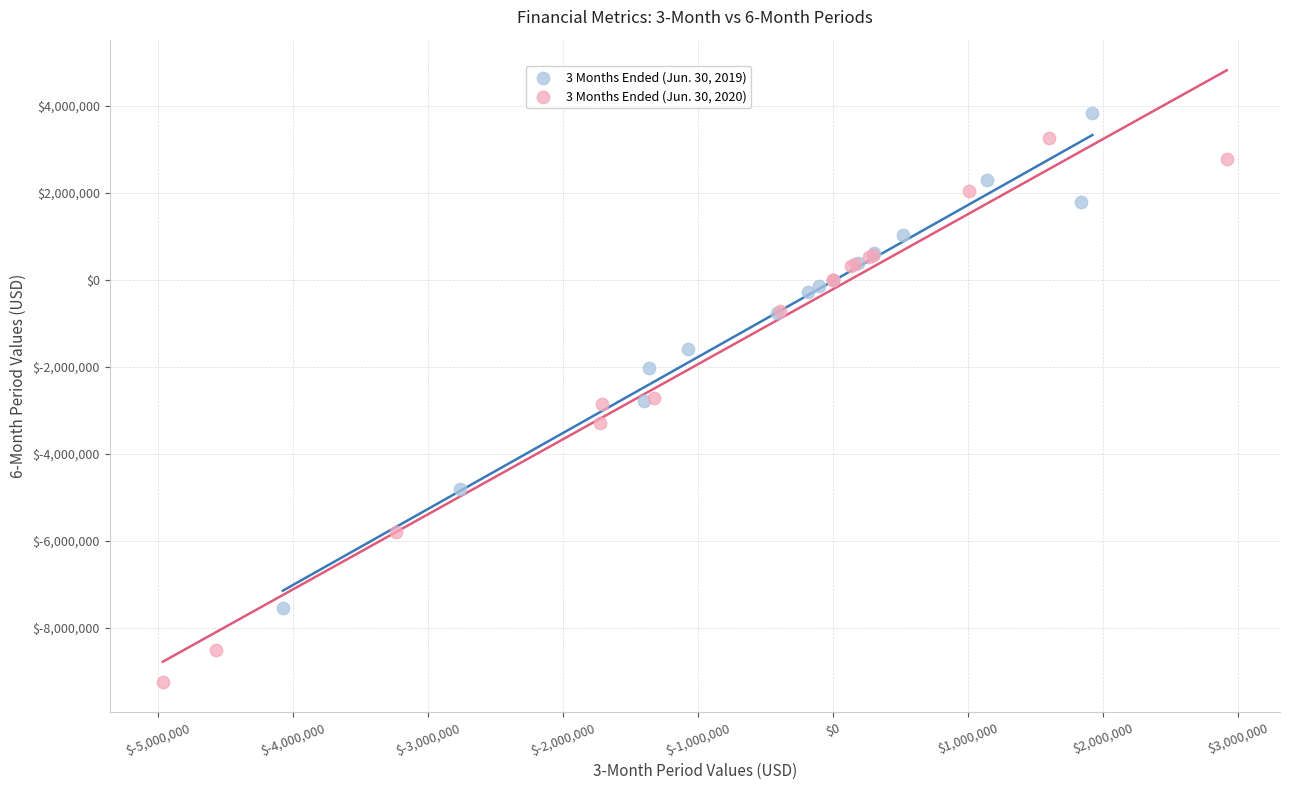

Which series contains the lowest Y value?

3 Months Ended (Jun. 30, 2020)